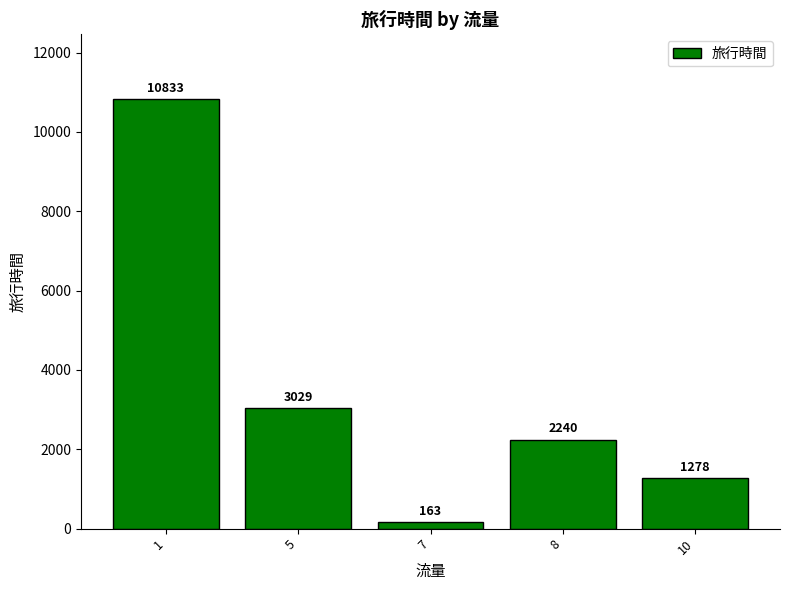

What is the ratio of the value at 10 to the value at 5?

0.4